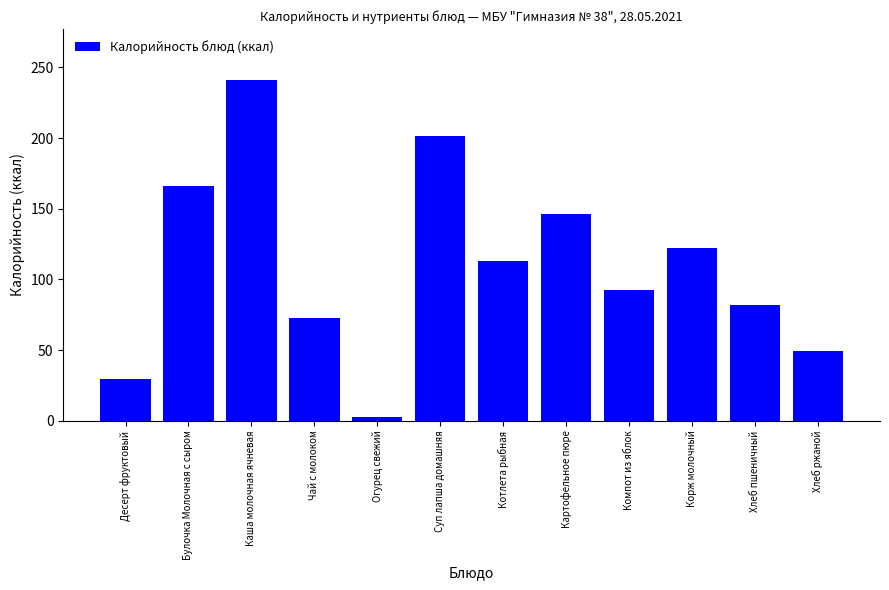

Is it true that the value at Суп лапша домашняя is 201.4?

True